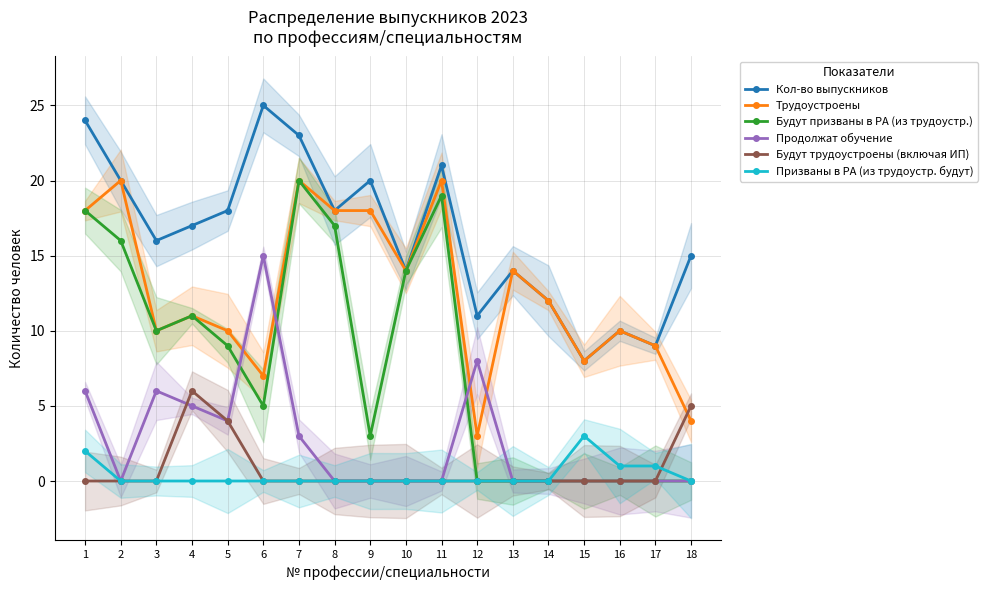

The value of Призваны в РА (из трудоустр. будут) at 5 is 0. True or false?

True